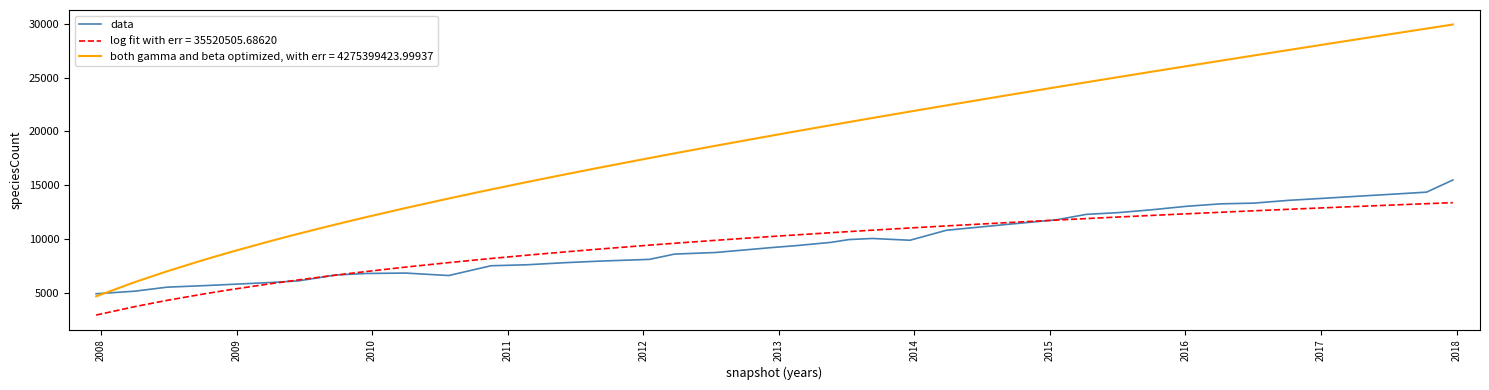

List the series in order of their peak value, lowest first.

log fit with err = 35520505.68620, data, both gamma and beta optimized, with err = 4275399423.99937